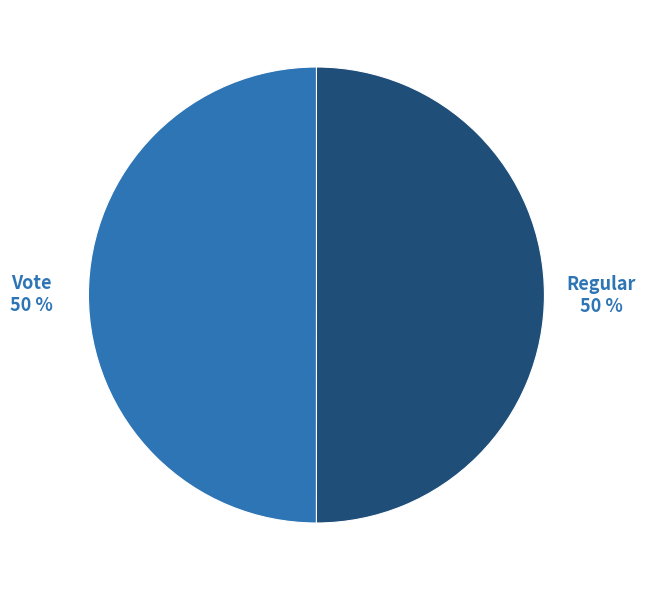

To the nearest percent, what is the average slice percentage?

50%